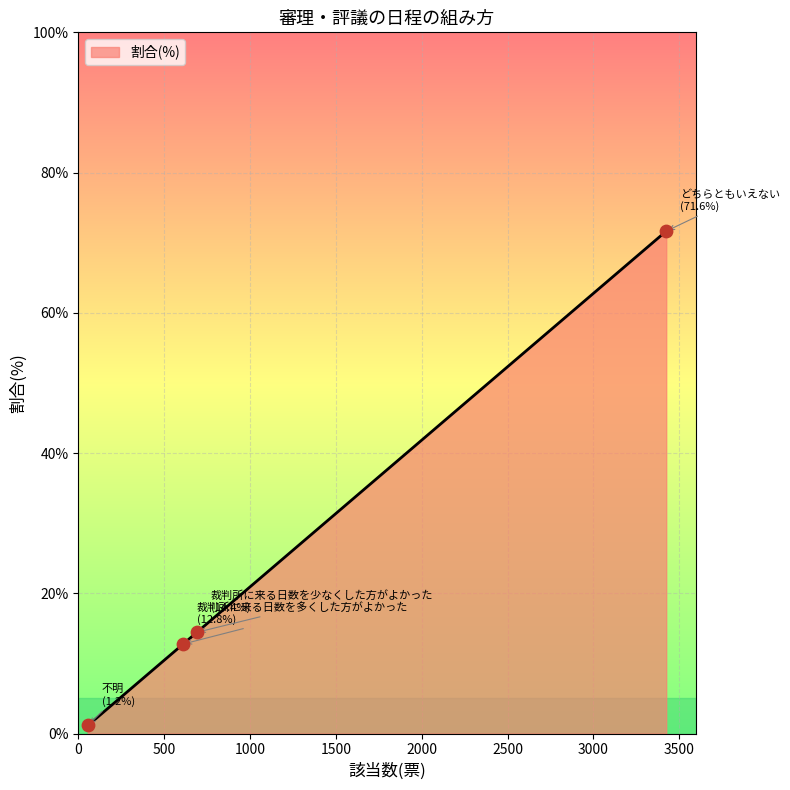

True or false: there are more than 2 points higher than both neighbors.

False